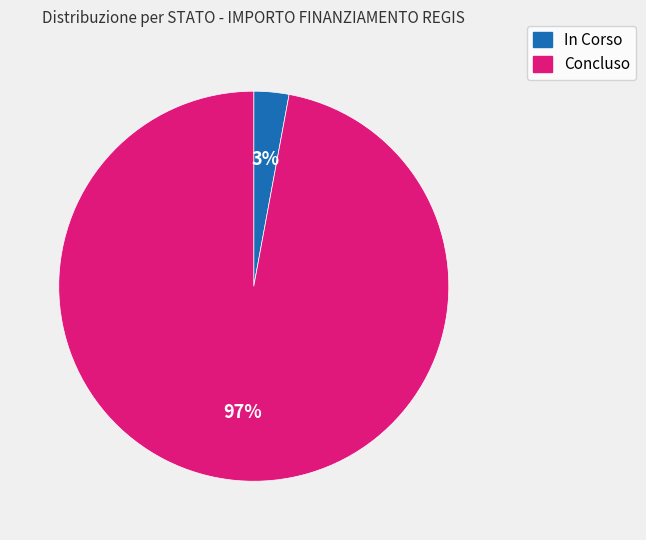

Which slice is the smallest?

In Corso